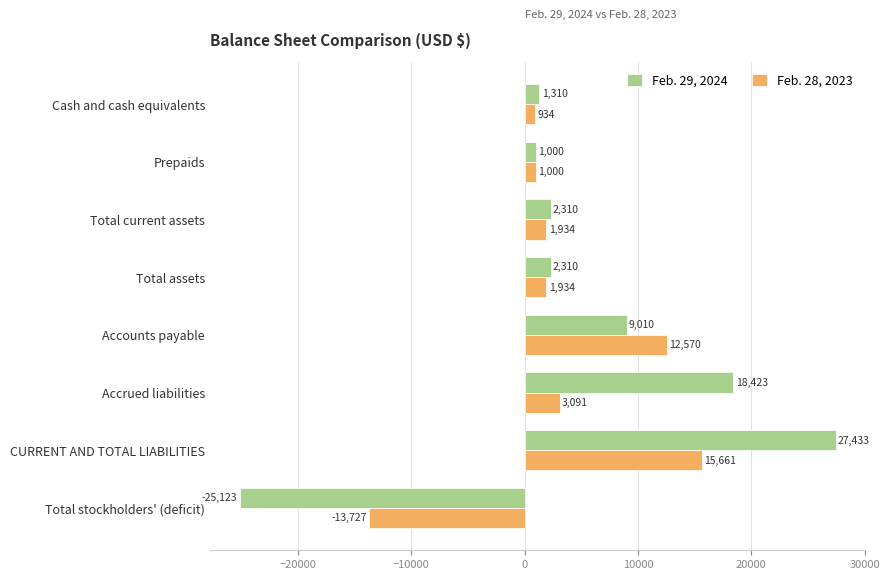

List the series in order of their overall mean, highest first.

Feb. 29, 2024, Feb. 28, 2023